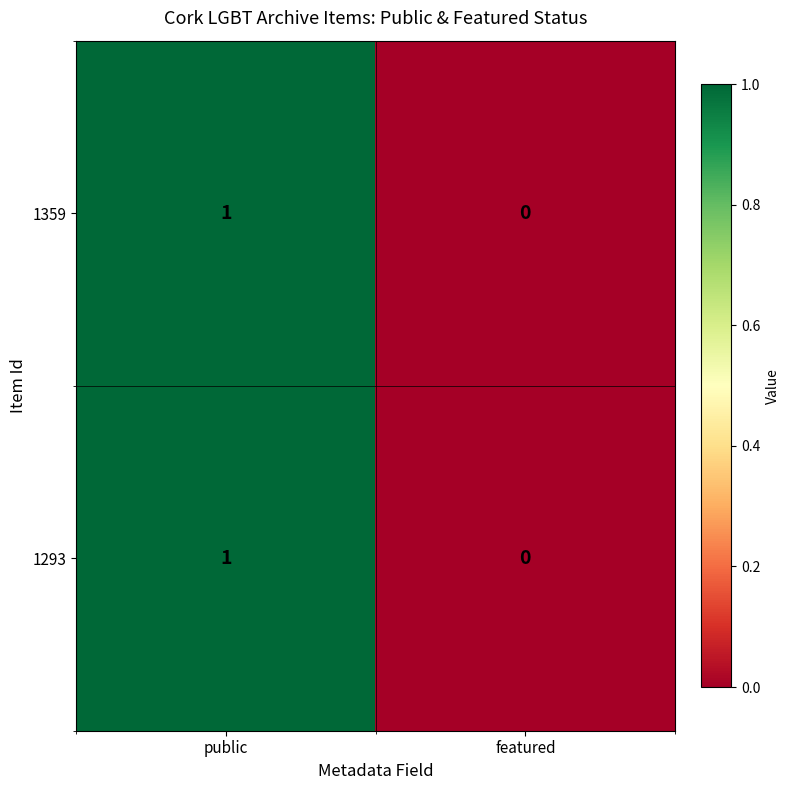

True or false: 1359 has a value of -1 at featured.

False